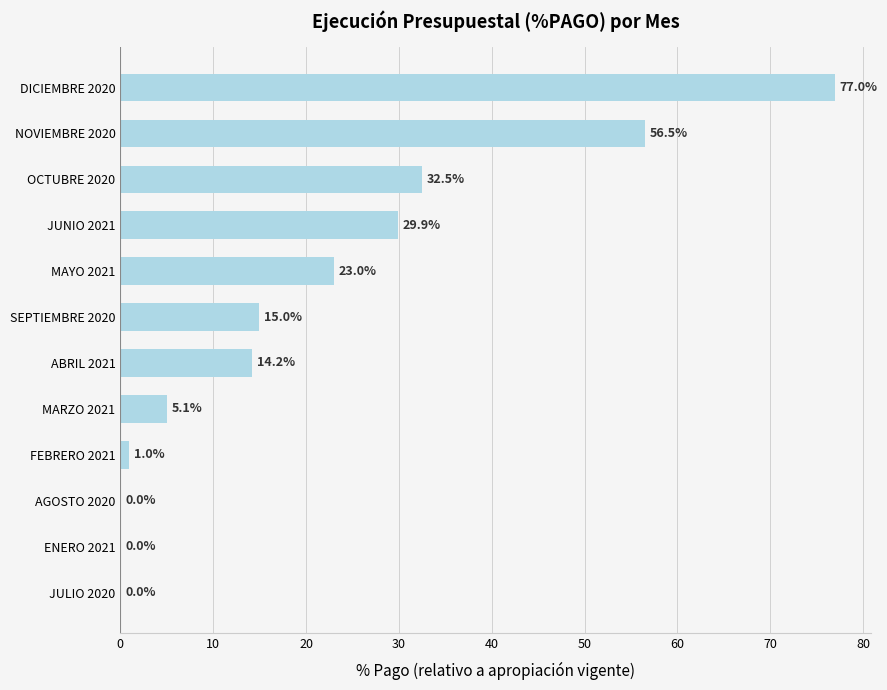

What value does the data have at OCTUBRE 2020?

32.5